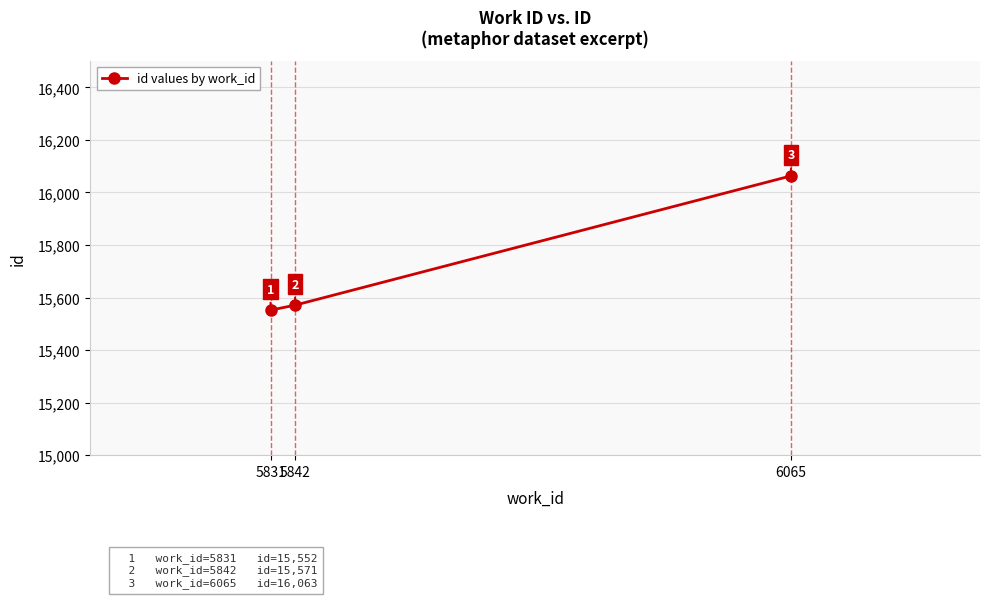

Does the chart display data point markers on the line(s)?

Yes